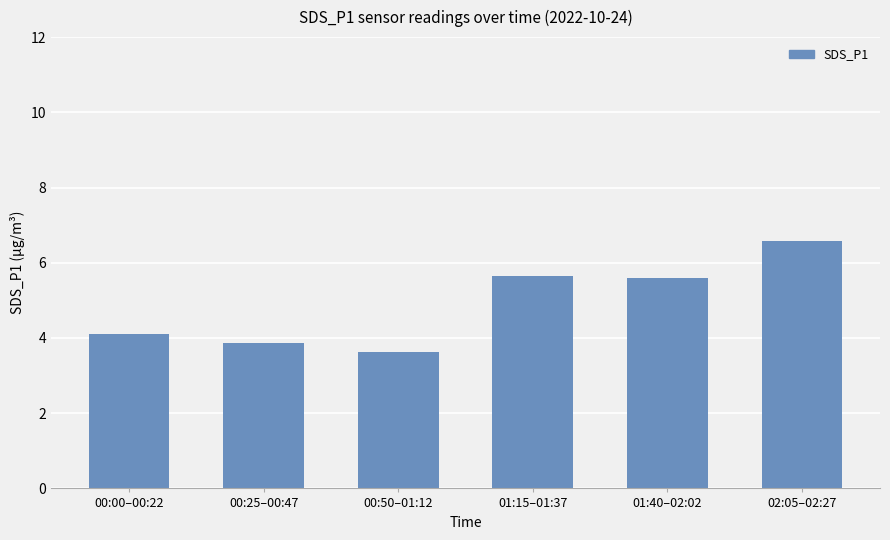

What is the value of the 5th bar from the left?

5.6